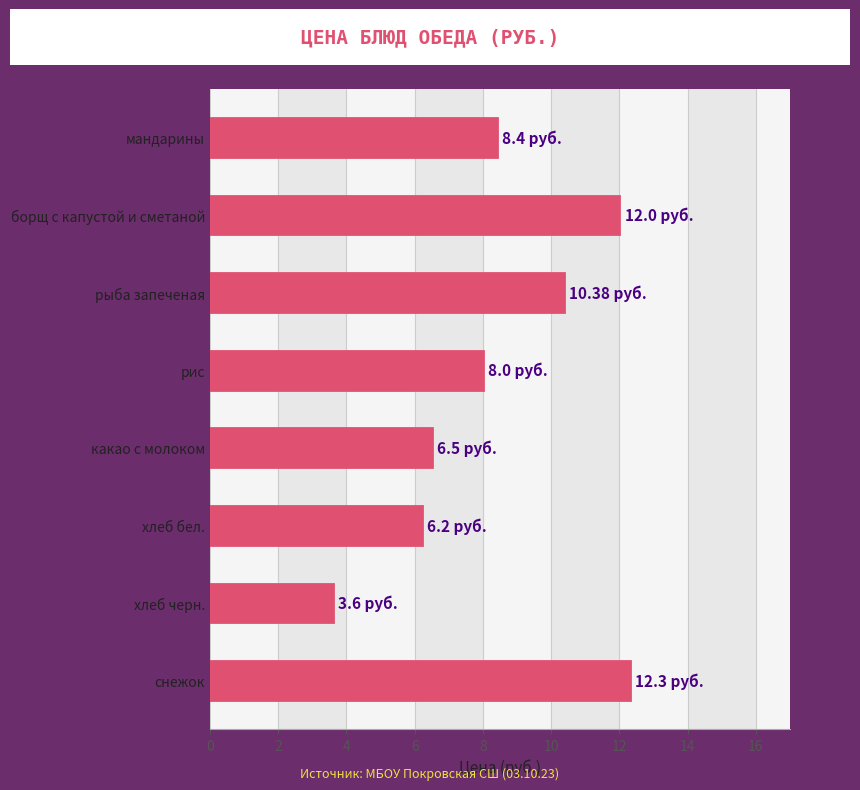

Are the bars grouped side by side (vs. stacked)?

No